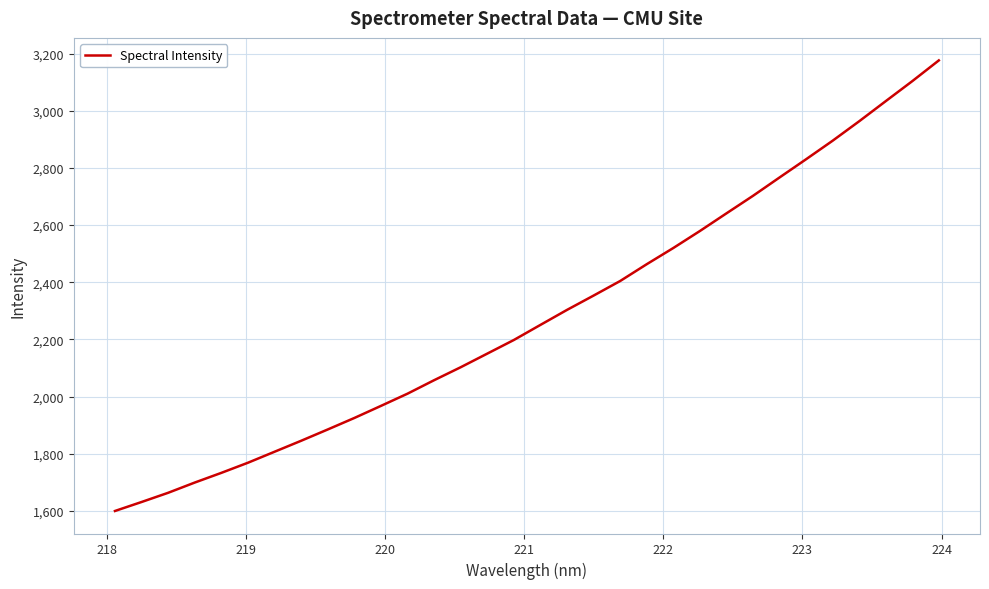

What is the minimum value shown in the chart?

1599.3